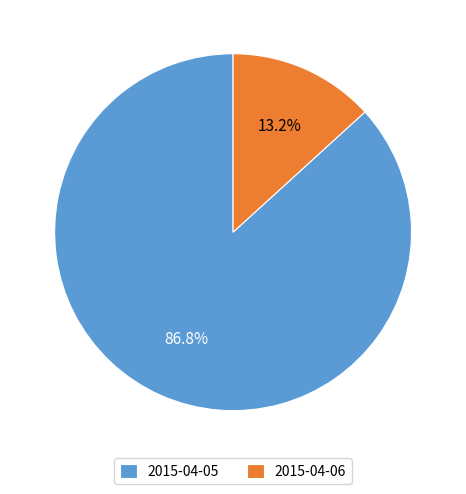

What percentage is NOT represented by 2015-04-06?

86.8%